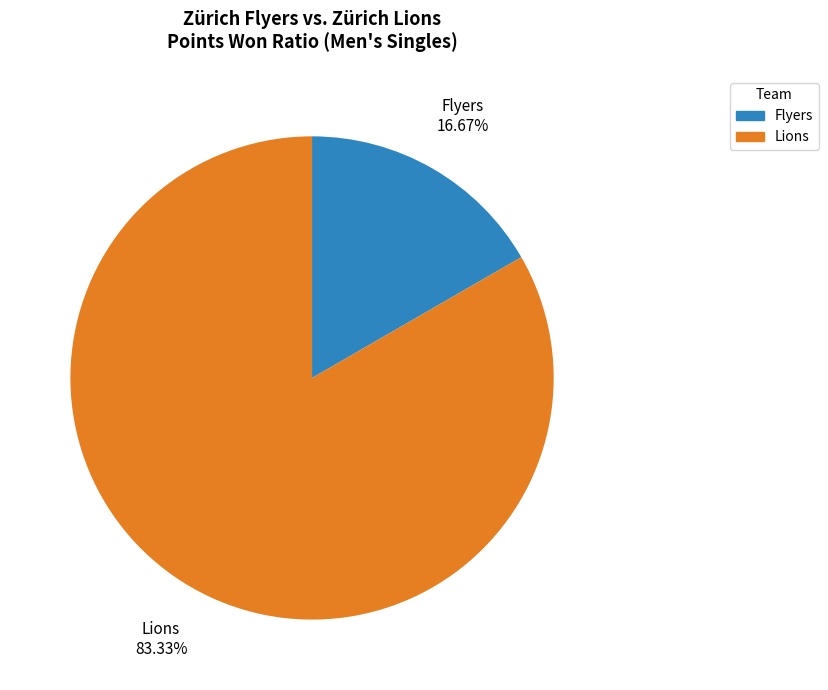

Between Flyers and Lions, which is larger?

Lions